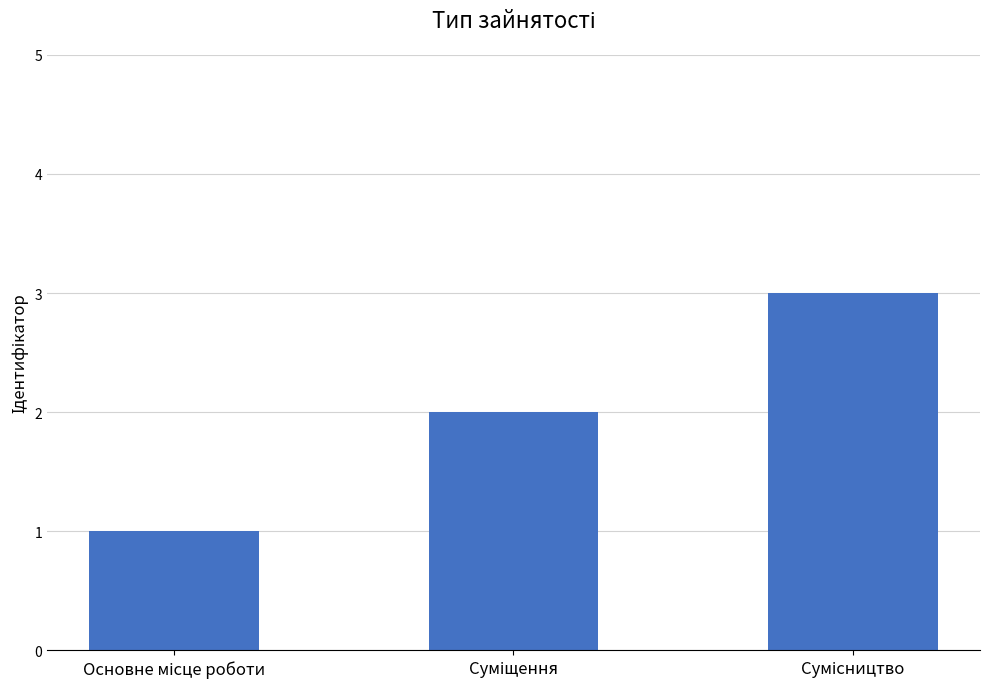

What is the greatest value displayed?

3